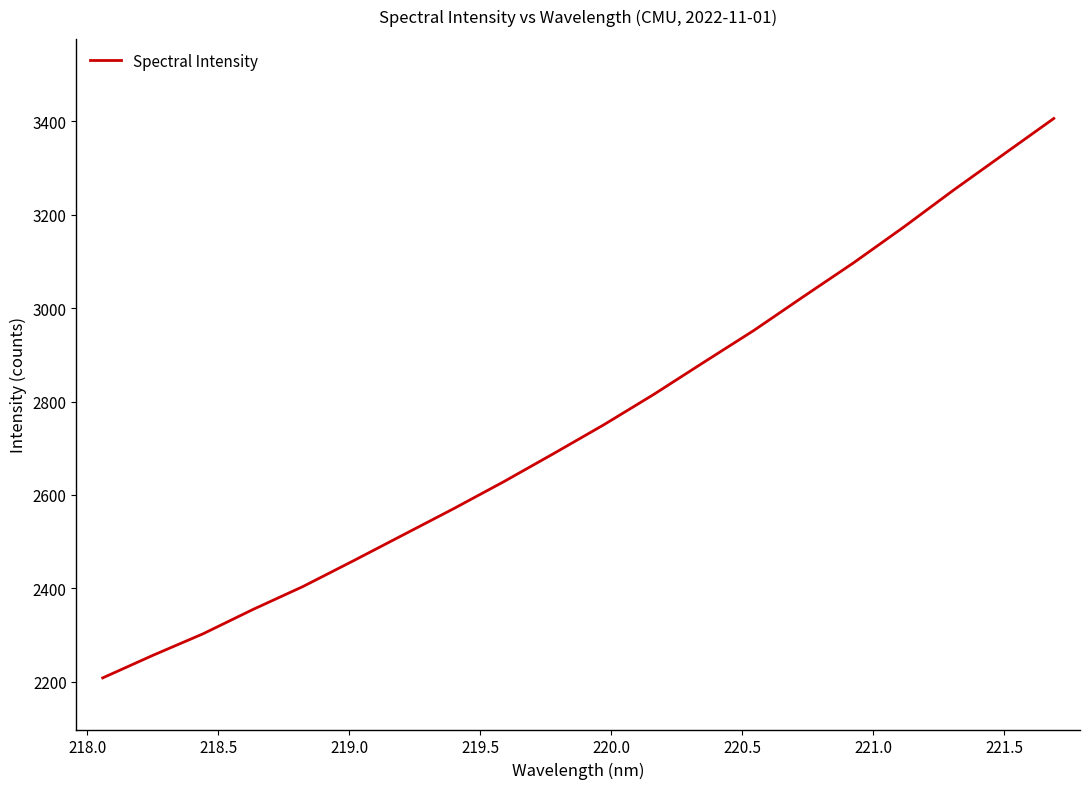

What is the difference between the maximum and minimum values?

1197.2